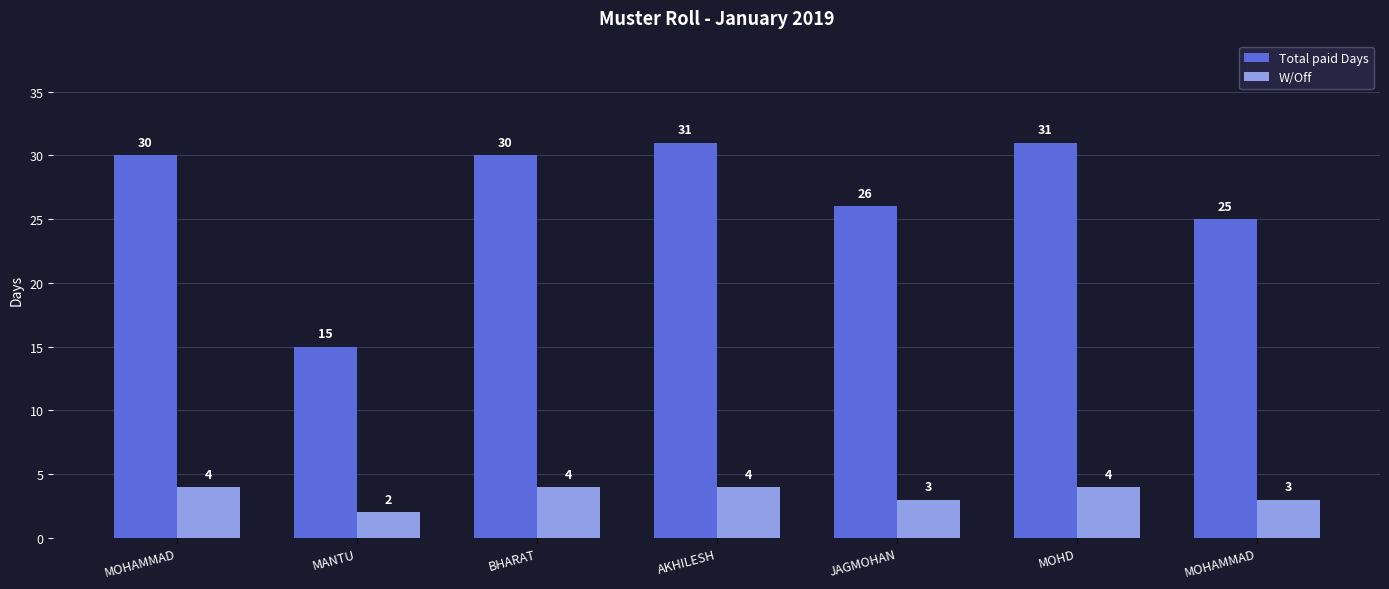

What are all the series names shown in the legend?

Total paid Days, W/Off